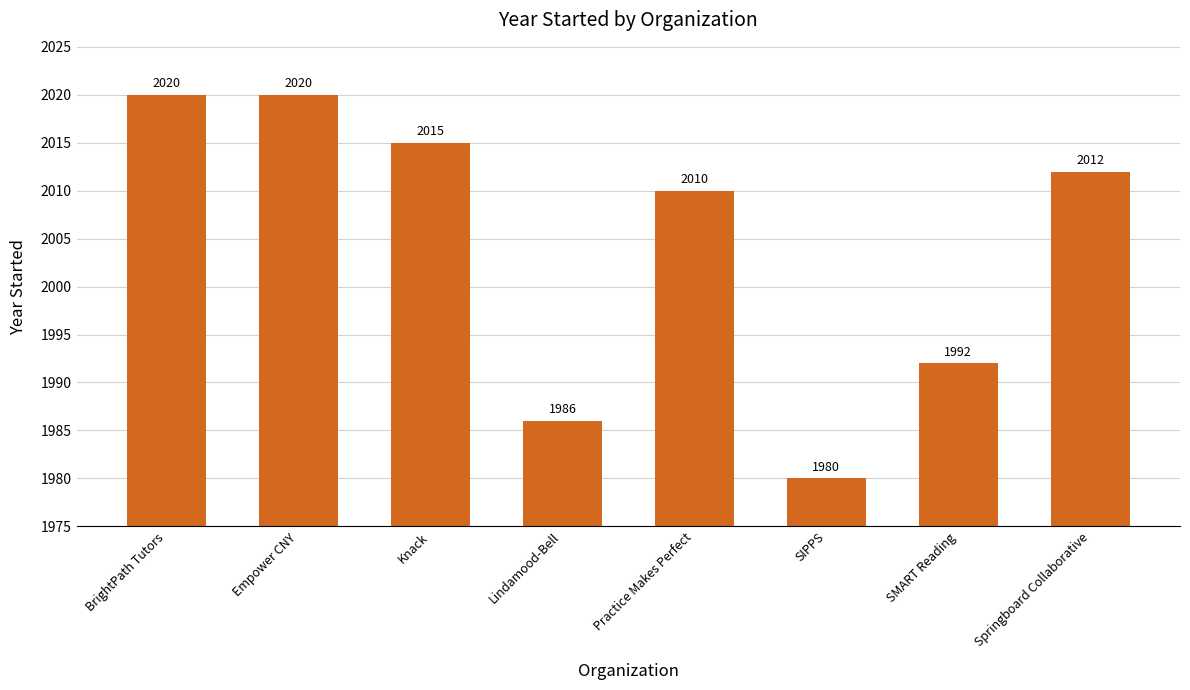

Reading left to right, transcribe all the data shown in this chart.

BrightPath Tutors=2020	Empower CNY=2020	Knack=2015	Lindamood-Bell=1986	Practice Makes Perfect=2010	SIPPS=1980	SMART Reading=1992	Springboard Collaborative=2012